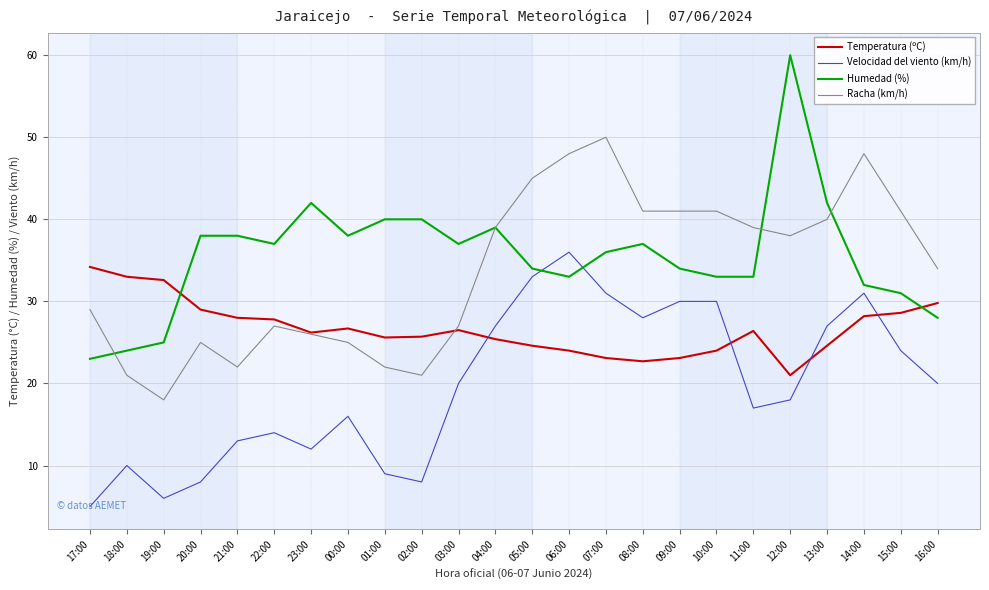

What position from the left is 00:00?

8